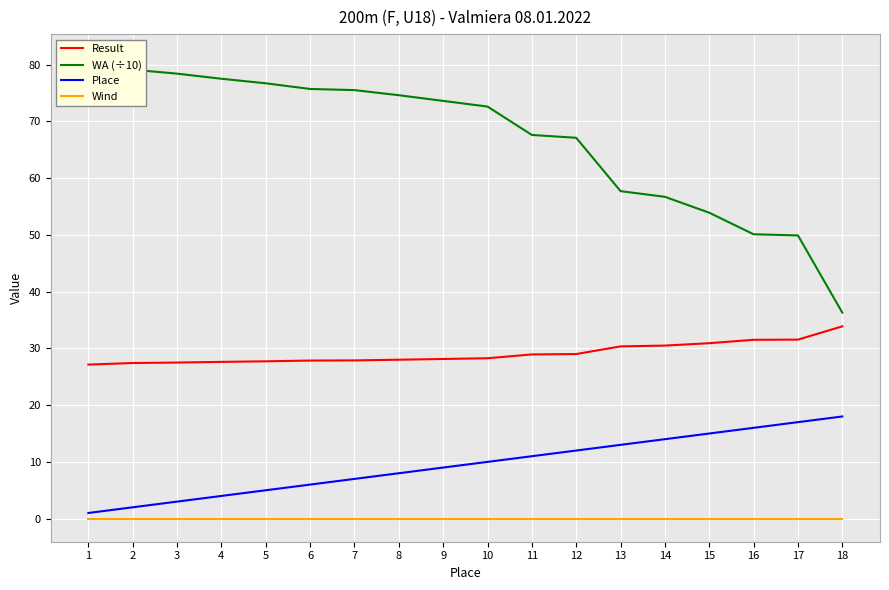

The value of Wind at 1 is 0.0. True or false?

True